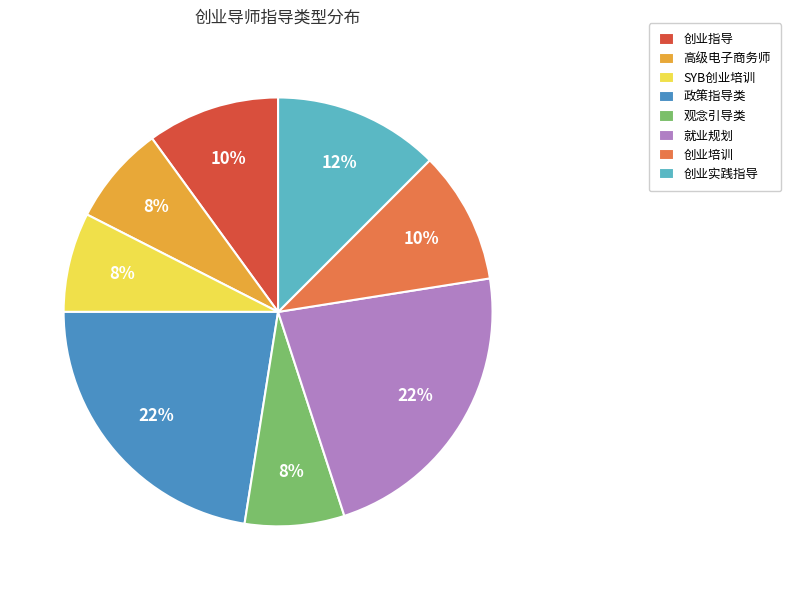

Is the sum of 观念引导类 and 政策指导类 greater than half?

No